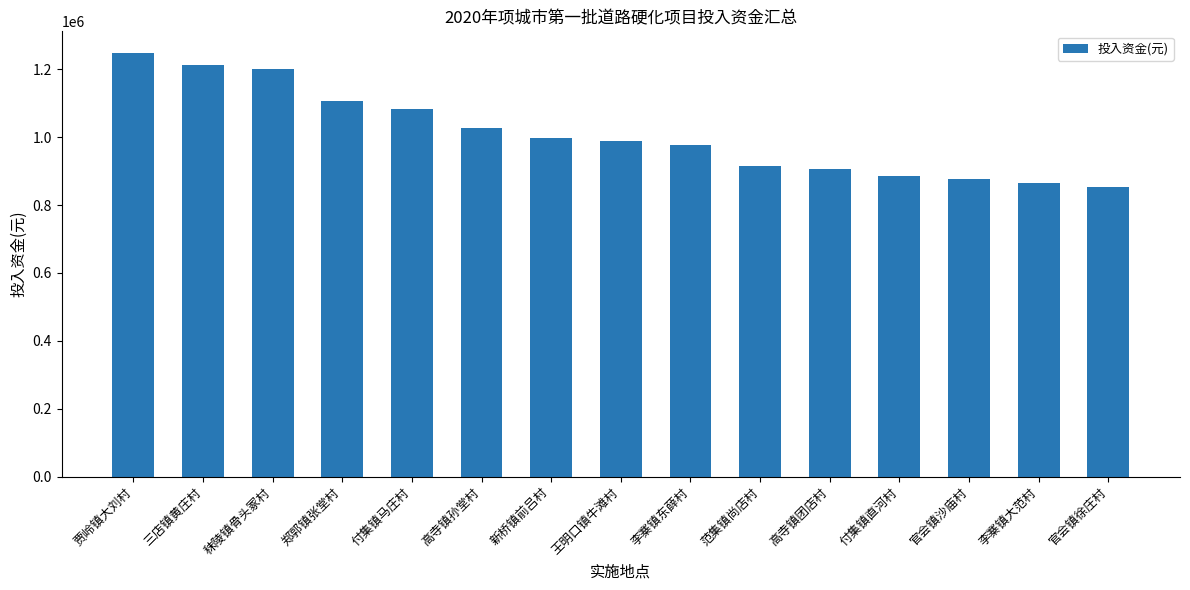

Reading left to right, extract all data points from this chart.

1249145	1211199	1200022	1107548	1083918	1028062	997825	987755	976341	916380	905366	885927	877986	863642	853542